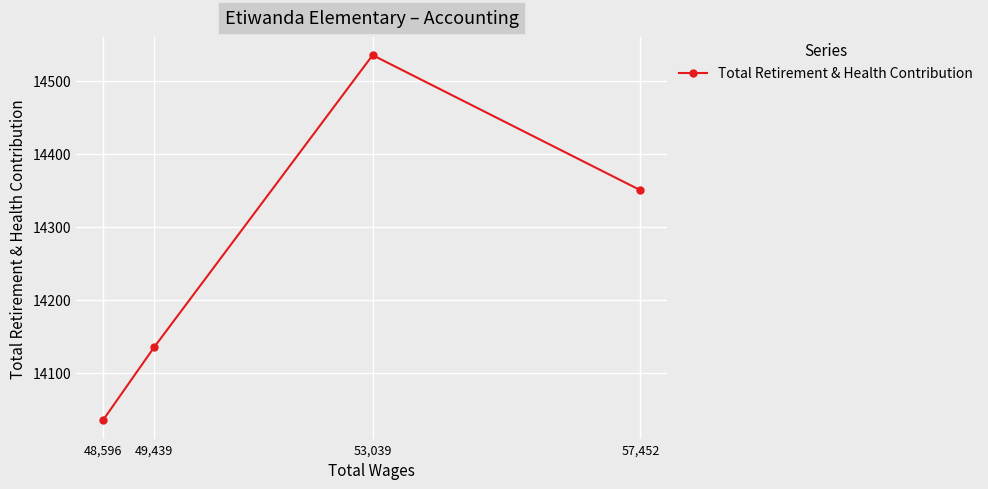

True or false: the data has more than 2 interior local peaks.

False